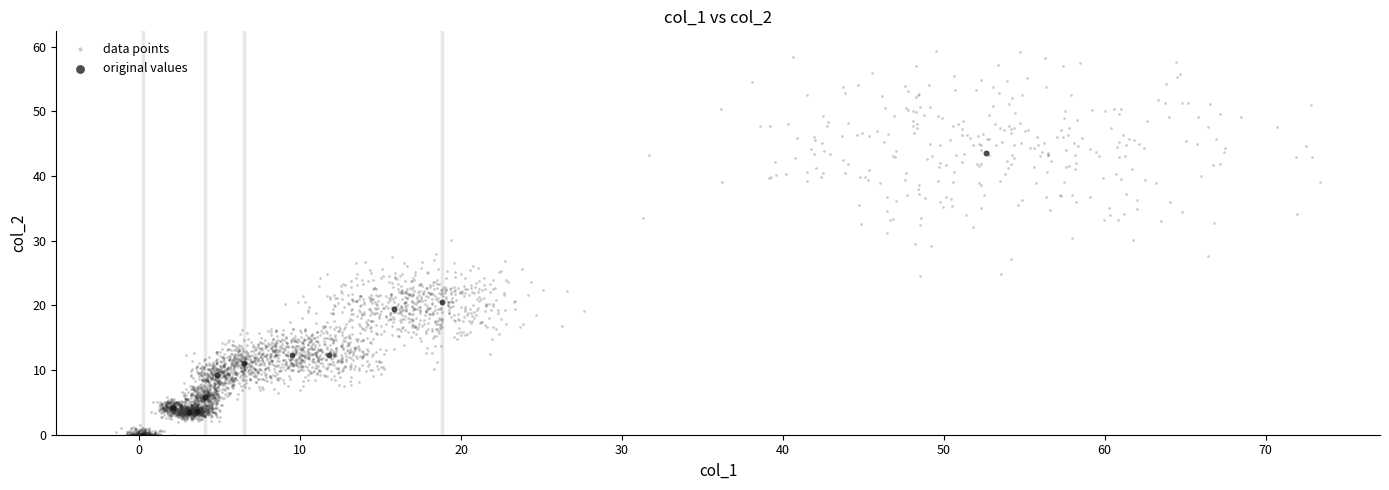

Which series has the widest spread of Y values?

data points